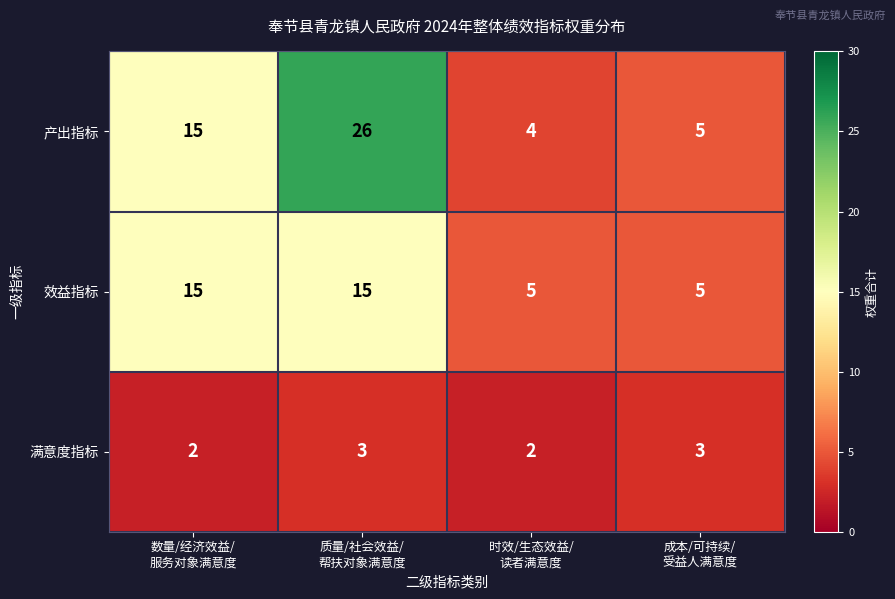

What is the sum of all 效益指标 values?

40